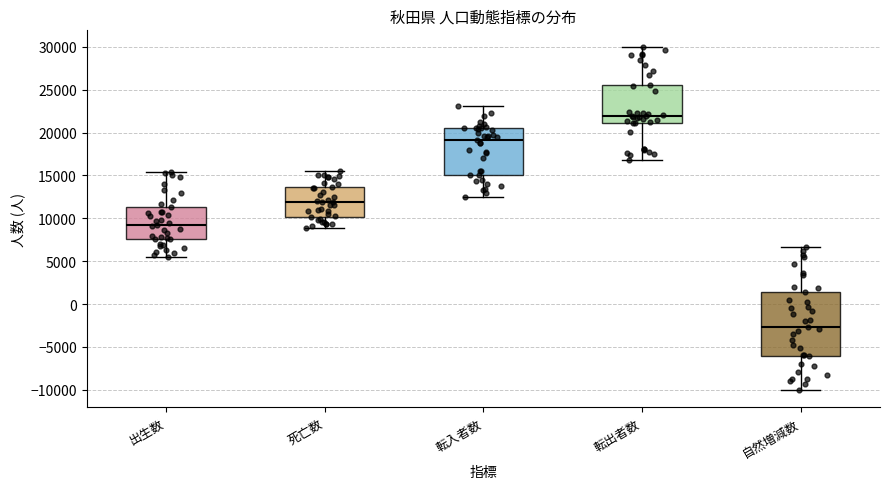

Reading left to right, read every box against the y-axis: the position of its median line, the range the box covers, and the ends of its whiskers. The values are not printed on the chart, so give them approximately, as read against the axis.

出生数: median 9500, box 7500 to 11500, whiskers 5500 to 15500
死亡数: median 12000, box 10000 to 13500, whiskers 9000 to 15500
転入者数: median 19000, box 15000 to 20500, whiskers 12500 to 23000
転出者数: median 22000, box 21000 to 25500, whiskers 17000 to 30000
自然増減数: median -2500, box -6000 to 1500, whiskers -10000 to 6500